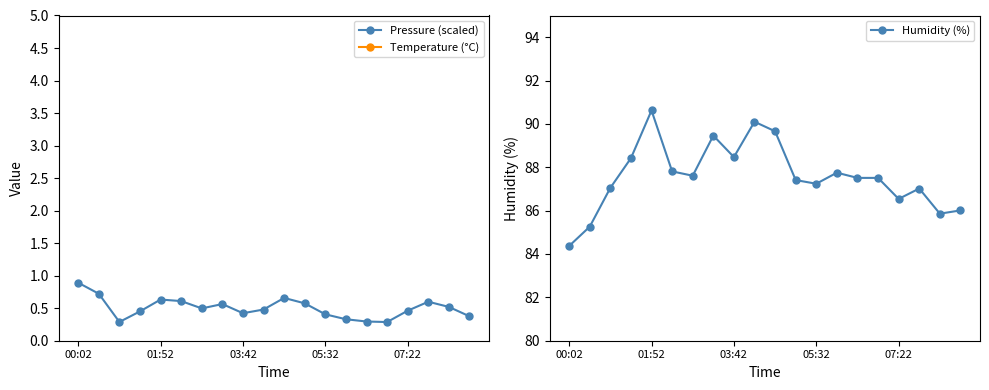

What are all the series names shown in the legend?

Pressure (scaled), Temperature (°C), Humidity (%)